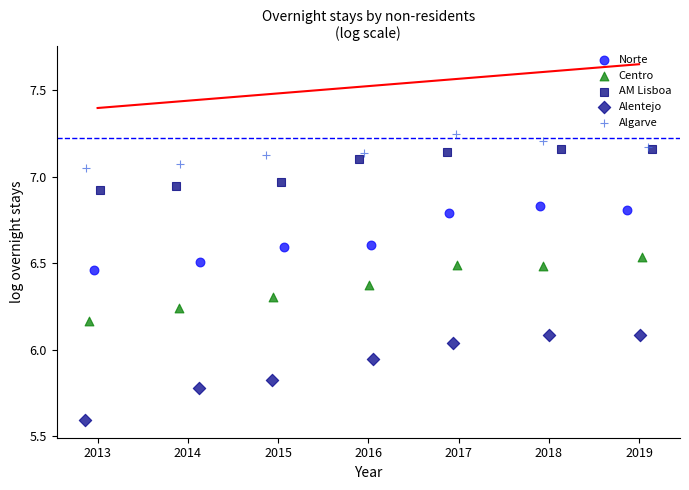

Which series reaches the minimum Y coordinate?

Alentejo